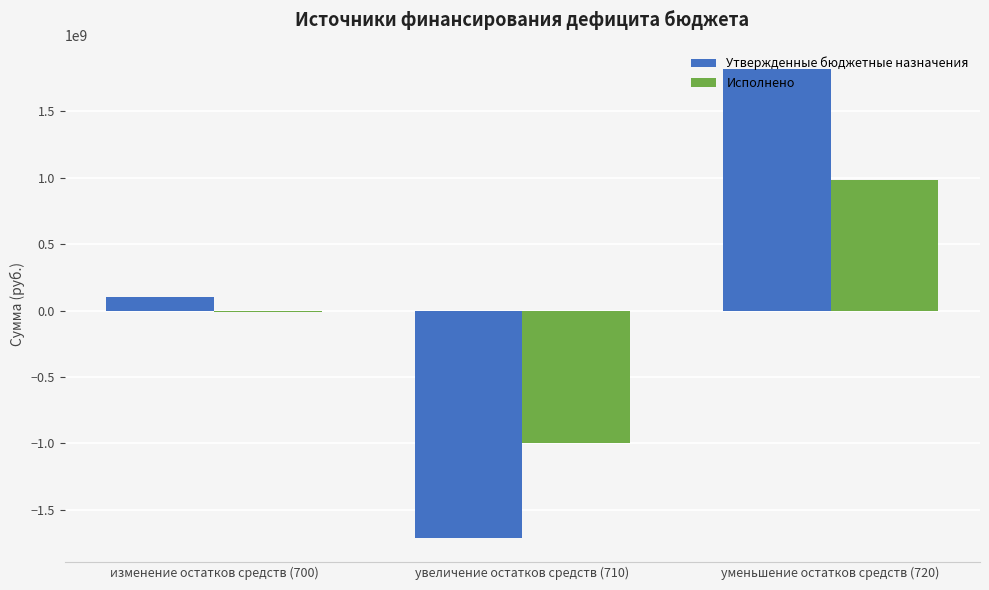

What is the difference between the Утвержденные бюджетные назначения values at увеличение остатков средств (710) and уменьшение остатков средств (720)?

3535138527.5